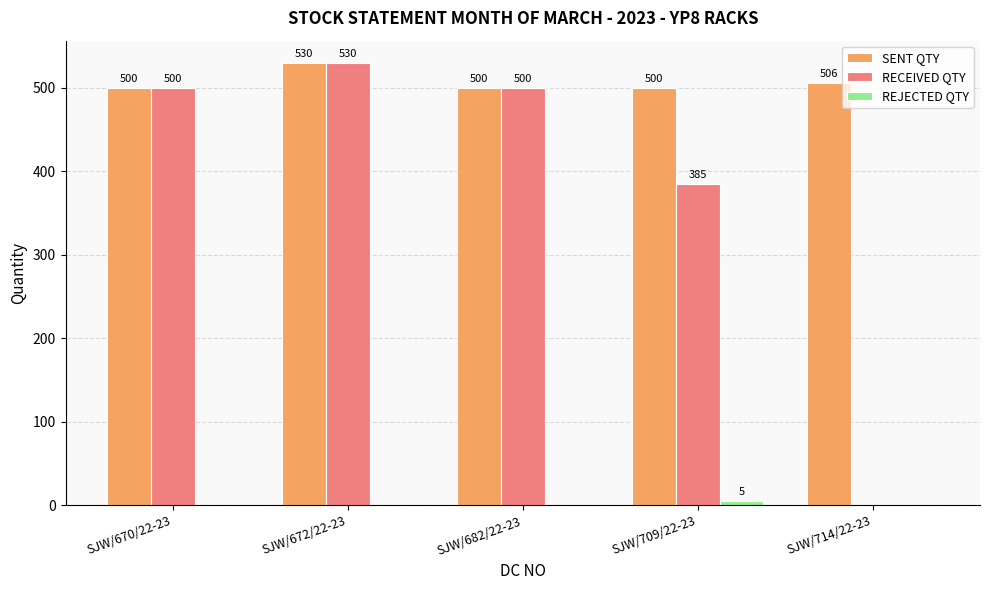

What is the total value across all series at SJW/670/22-23?

1000